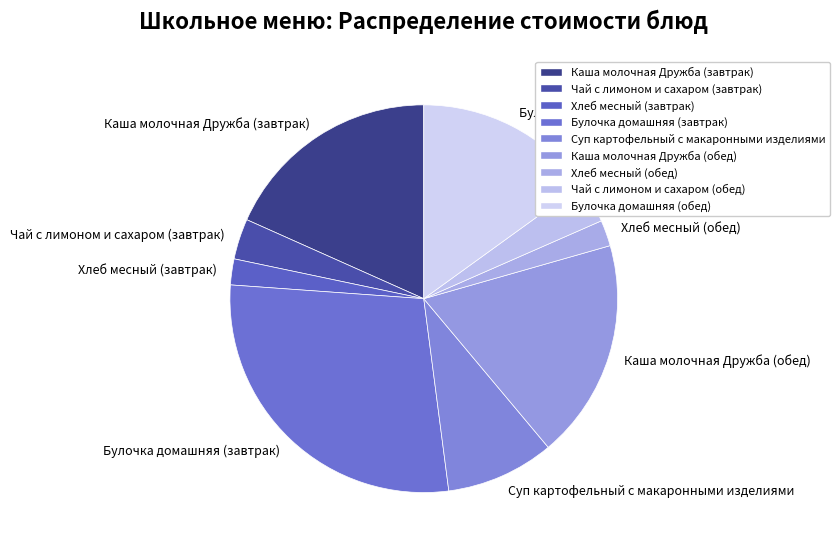

Do Хлеб месный (обед) and Хлеб месный (завтрак) together represent more than half of the pie?

No